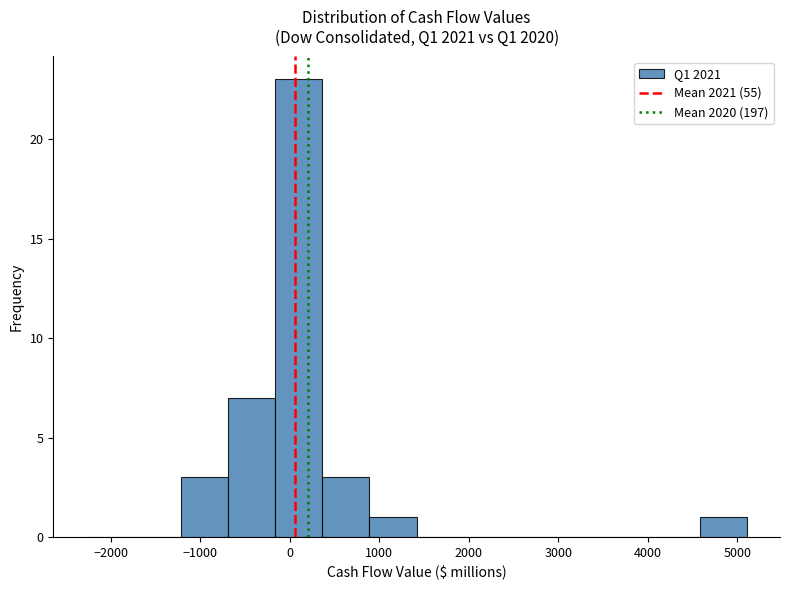

Reading left to right, transcribe this chart: for each bar, give the range it covers on the x-axis and its height. Neither the bar edges nor the heights are printed on the chart, so give them approximately, as read against the axes.

-2300 to -1700: 0
-1700 to -1200: 0
-1200 to -700: 3
-700 to -200: 7
-200 to 400: 23
400 to 900: 3
900 to 1400: 1
1400 to 1900: 0
1900 to 2500: 0
2500 to 3000: 0
3000 to 3500: 0
3500 to 4100: 0
4100 to 4600: 0
4600 to 5100: 1